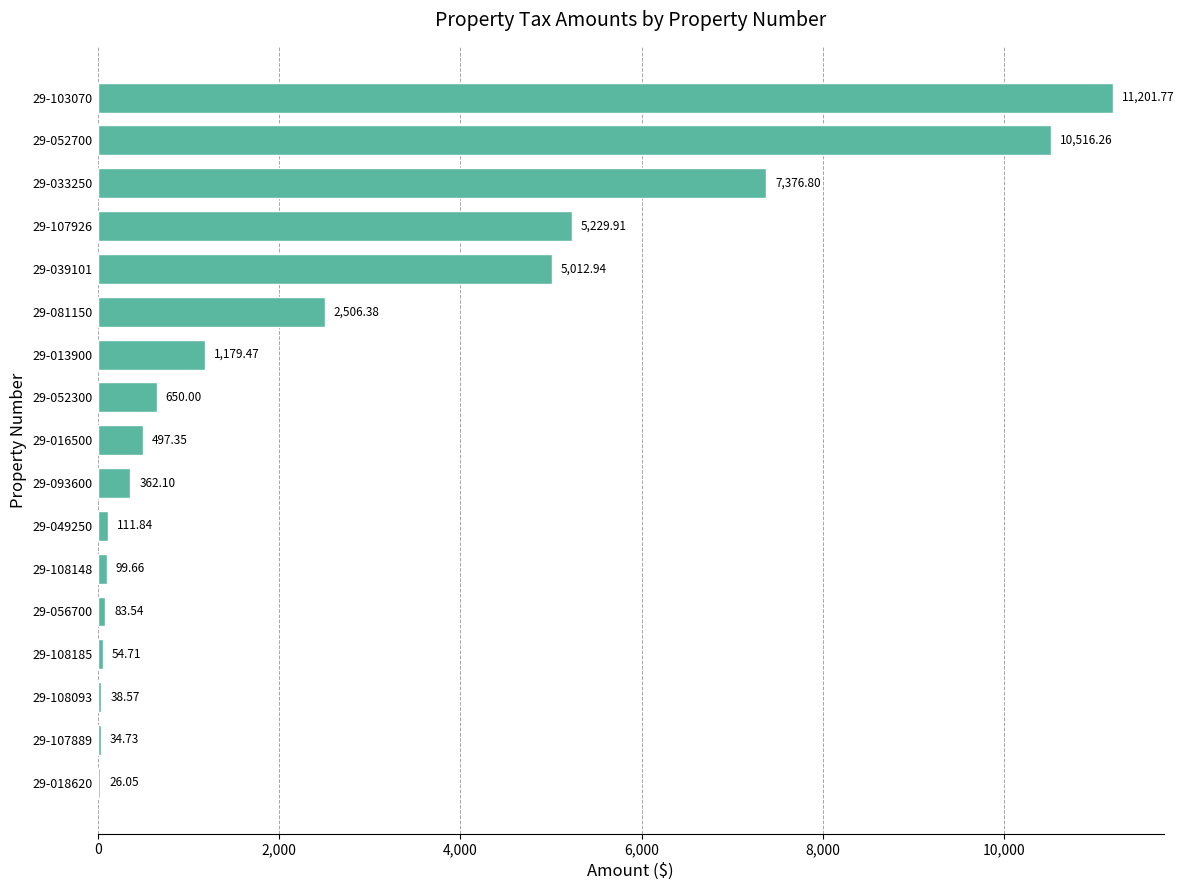

Which category has the highest value across all series?

29-103070